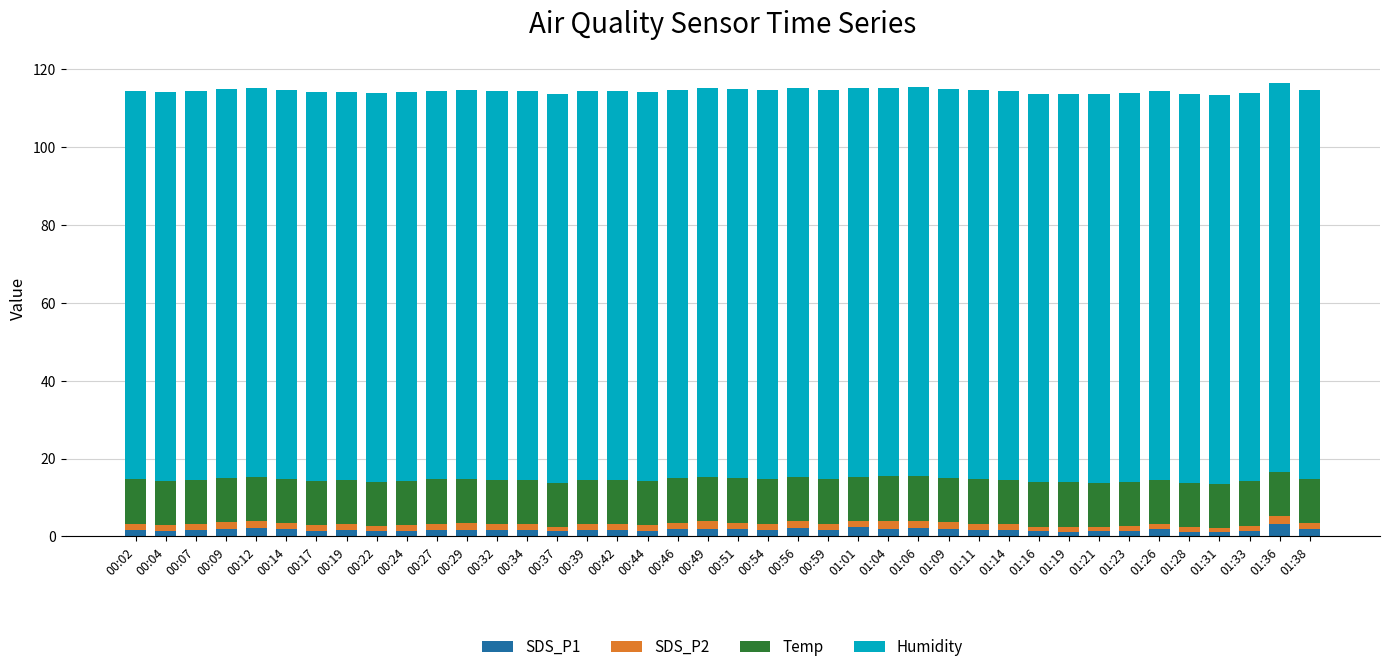

What is the sum of all SDS_P1 values?

68.1